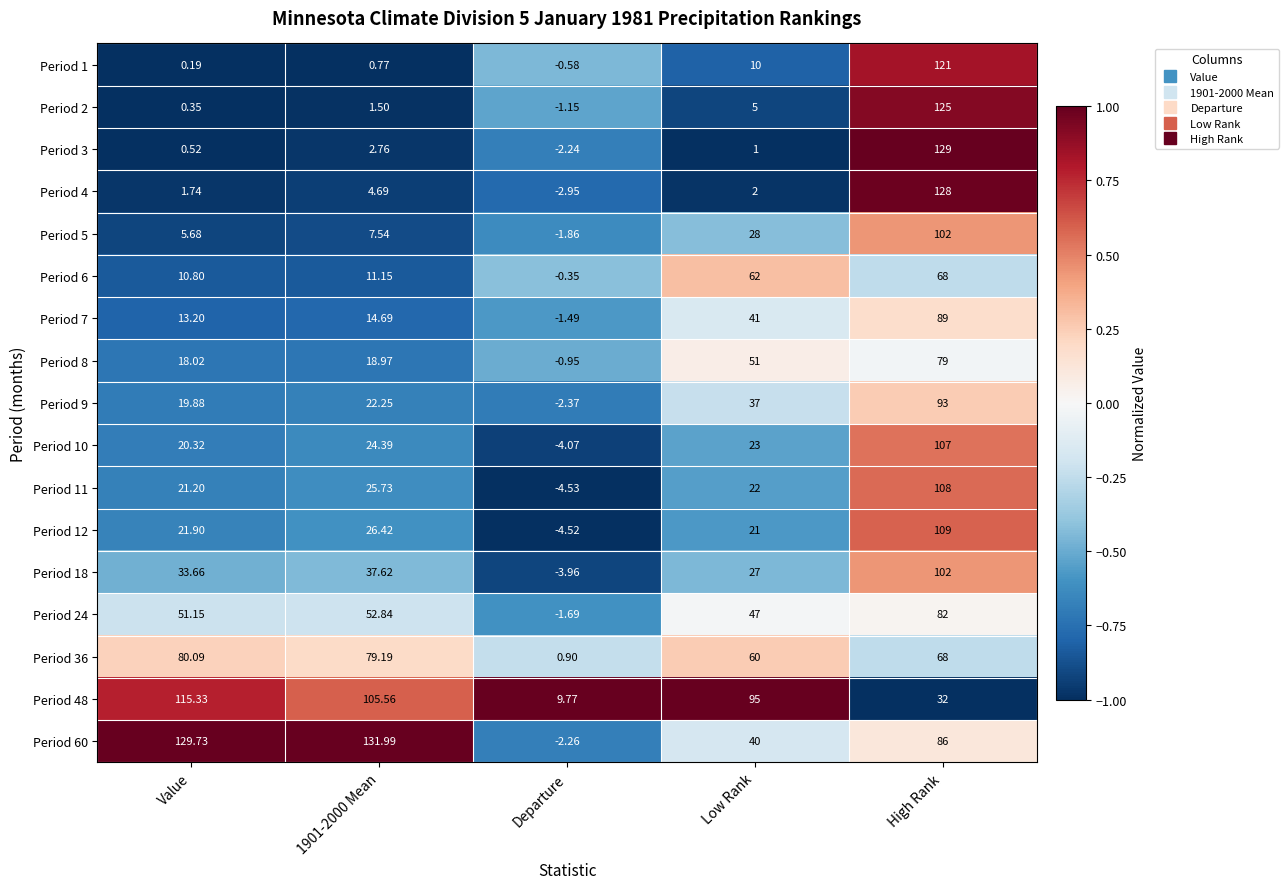

Which category has the highest value in the Period 4 series?

High Rank